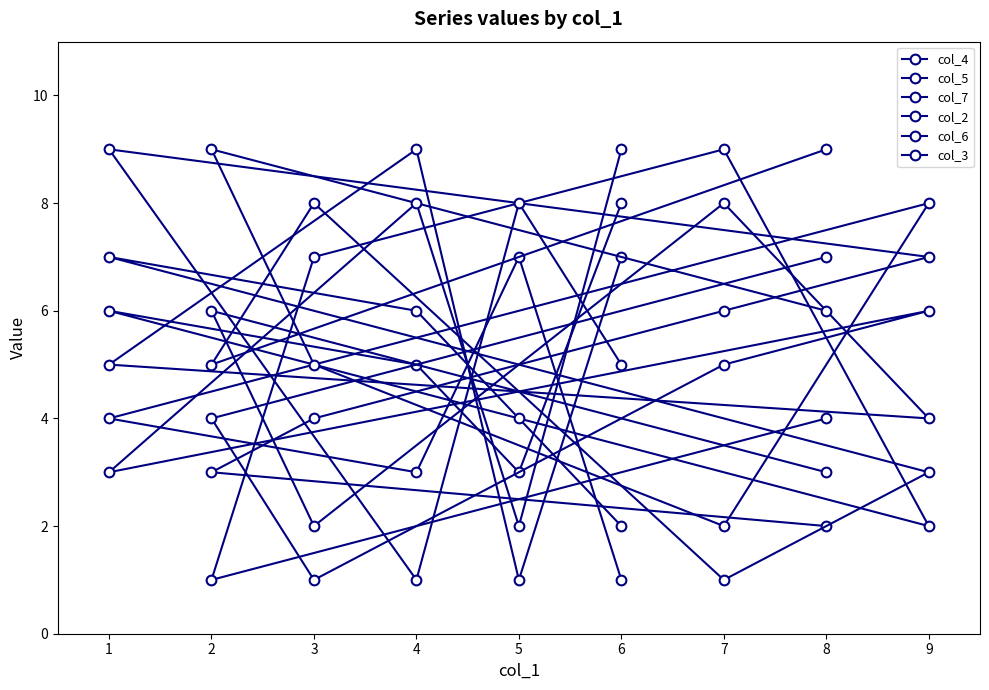

Is it true that col_2 equals 2 at 0?

False